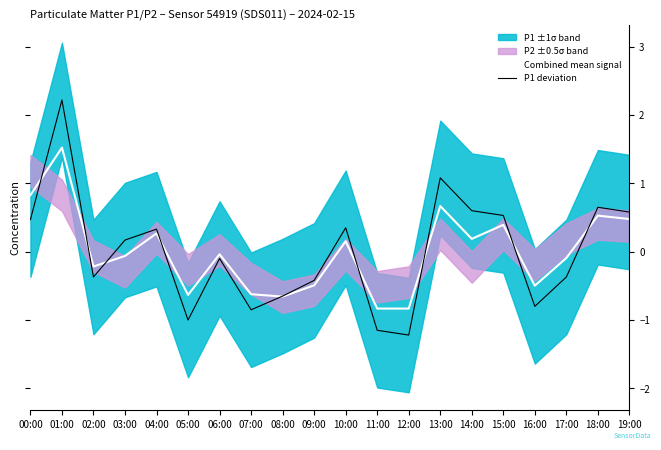

What position from the right is 05:00?

15